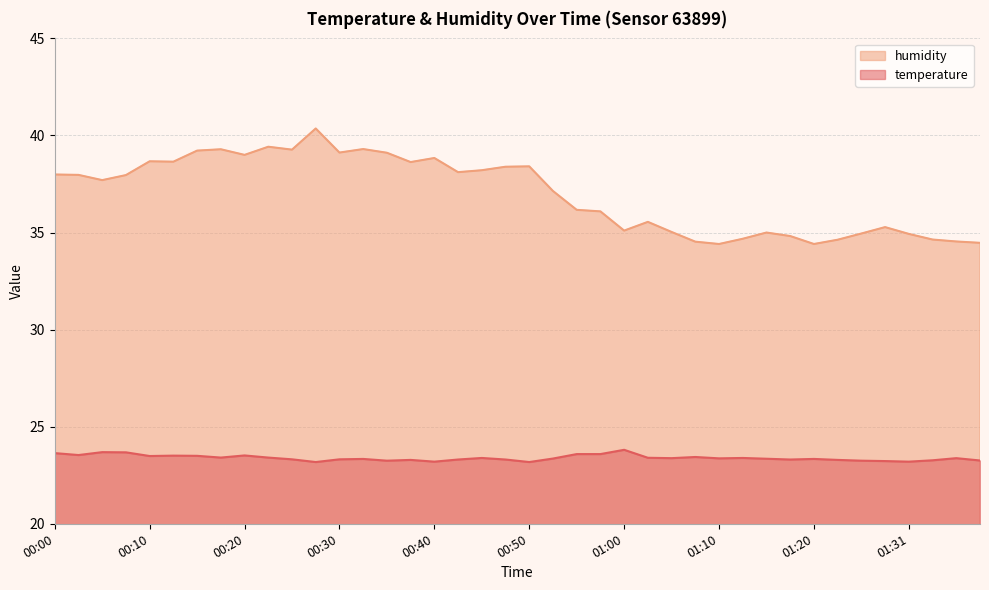

How many lines are shown in the chart?

2